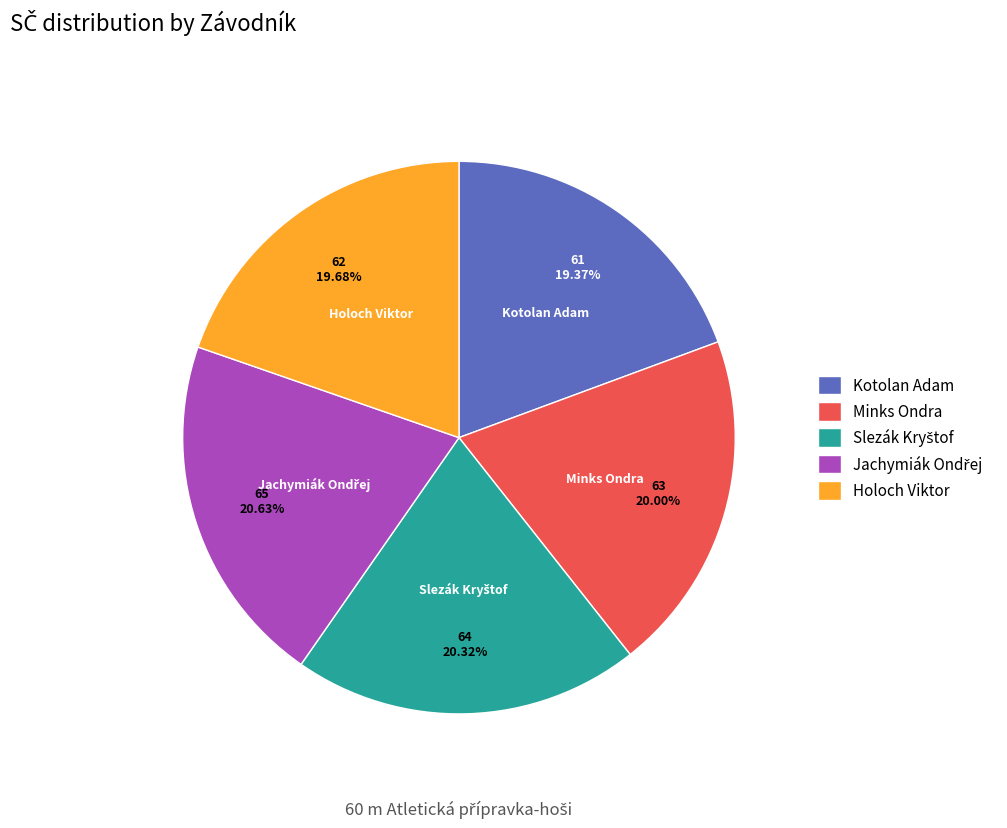

Does any single category account for the majority?

No